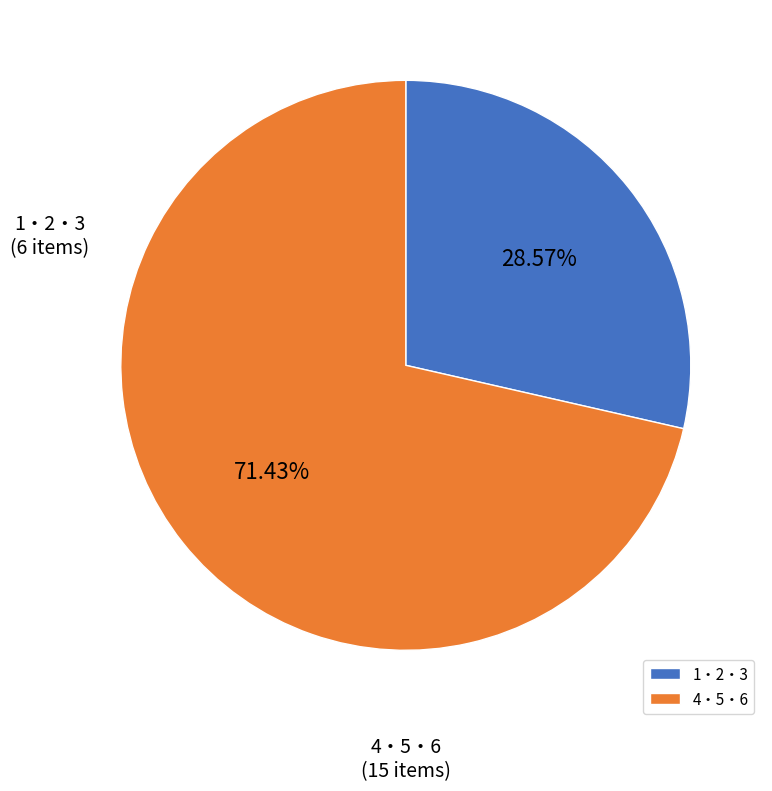

What is the smallest slice in the pie chart?

1・2・3